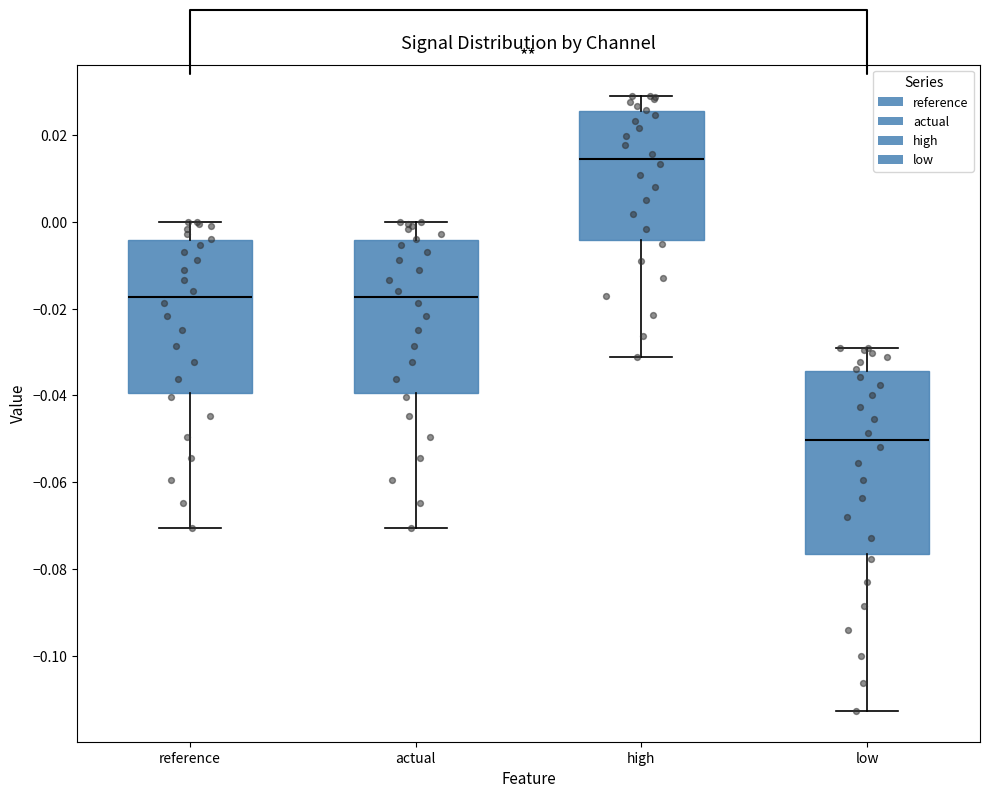

Which box has the lowest median line?

low